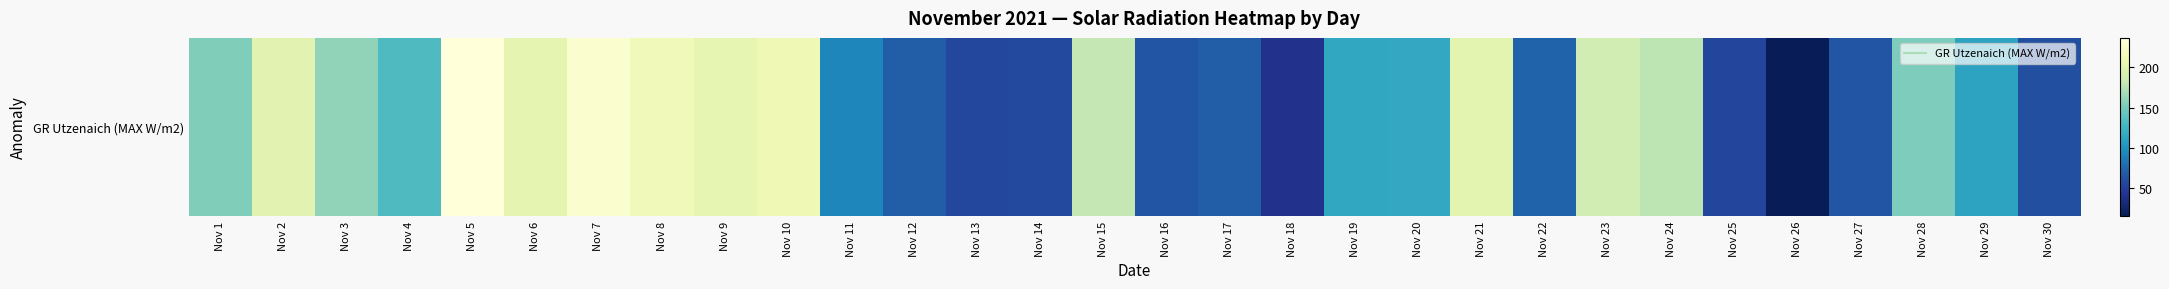

What is the sum of the values at Nov 16 and Nov 26?

80.9